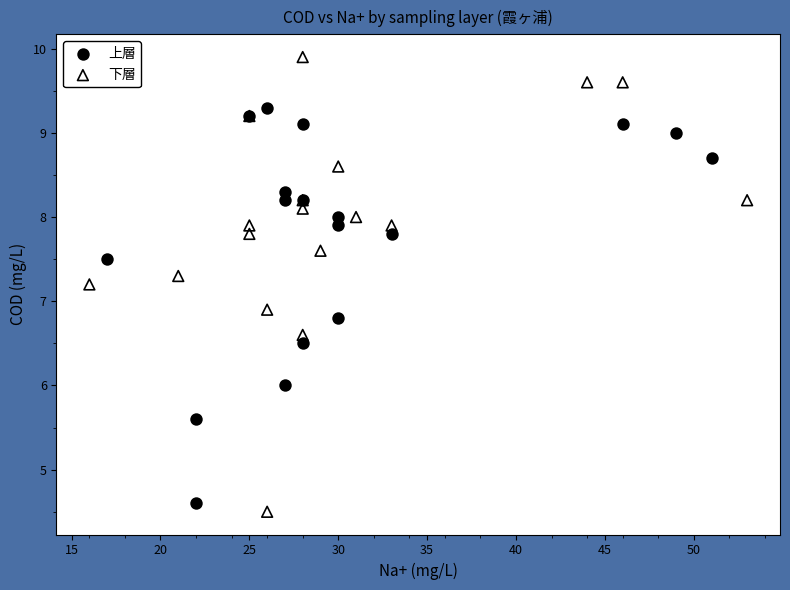

Which series has the largest Y range (max minus min)?

下層